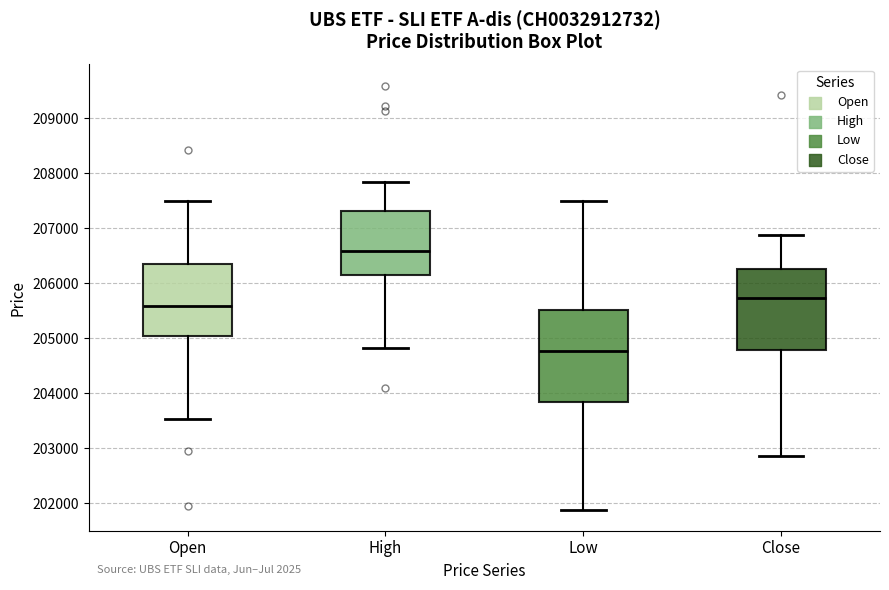

Reading left to right, read every box against the y-axis: the position of its median line, the range the box covers, and the ends of its whiskers. The values are not printed on the chart, so give them approximately, as read against the axis.

Open: median 205600, box 205000 to 206300, whiskers 203500 to 207500
High: median 206600, box 206200 to 207300, whiskers 204800 to 207800
Low: median 204800, box 203800 to 205500, whiskers 201900 to 207500
Close: median 205700, box 204800 to 206300, whiskers 202900 to 206900